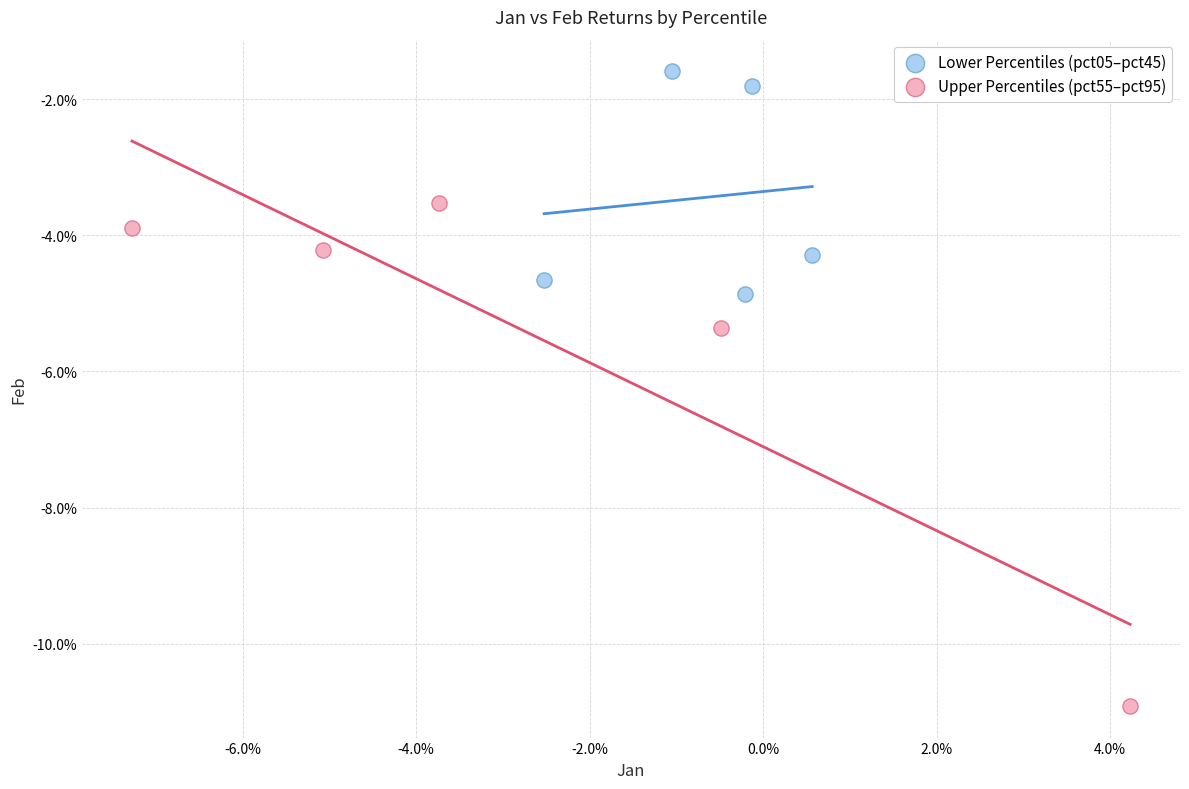

Which series has the largest Y range (max minus min)?

Upper Percentiles (pct55–pct95)